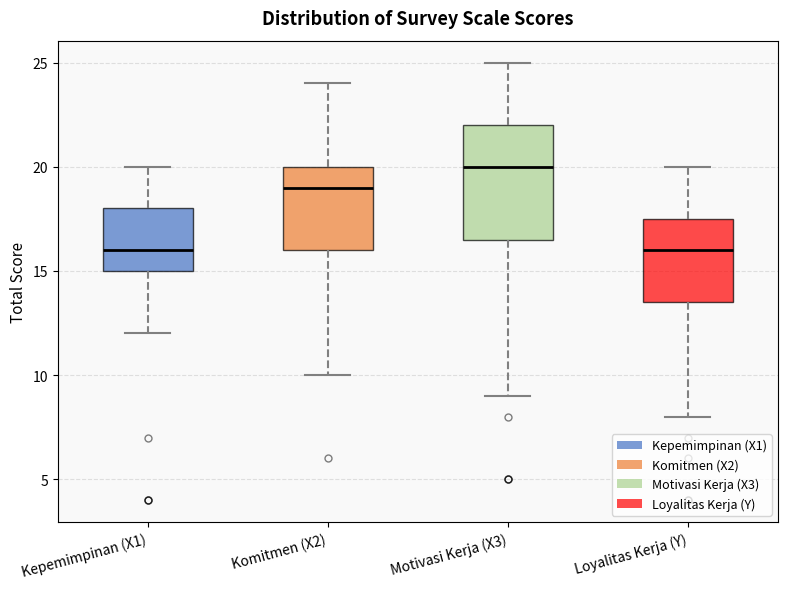

Reading left to right, read every box against the y-axis: the position of its median line, the range the box covers, and the ends of its whiskers. The values are not printed on the chart, so give them approximately, as read against the axis.

Kepemimpinan (X1): median 16.0, box 15.0 to 18.0, whiskers 12.0 to 20.0
Komitmen (X2): median 19.0, box 16.0 to 20.0, whiskers 10.0 to 24.0
Motivasi Kerja (X3): median 20.0, box 16.5 to 22.0, whiskers 9.0 to 25.0
Loyalitas Kerja (Y): median 16.0, box 13.5 to 17.5, whiskers 8.0 to 20.0